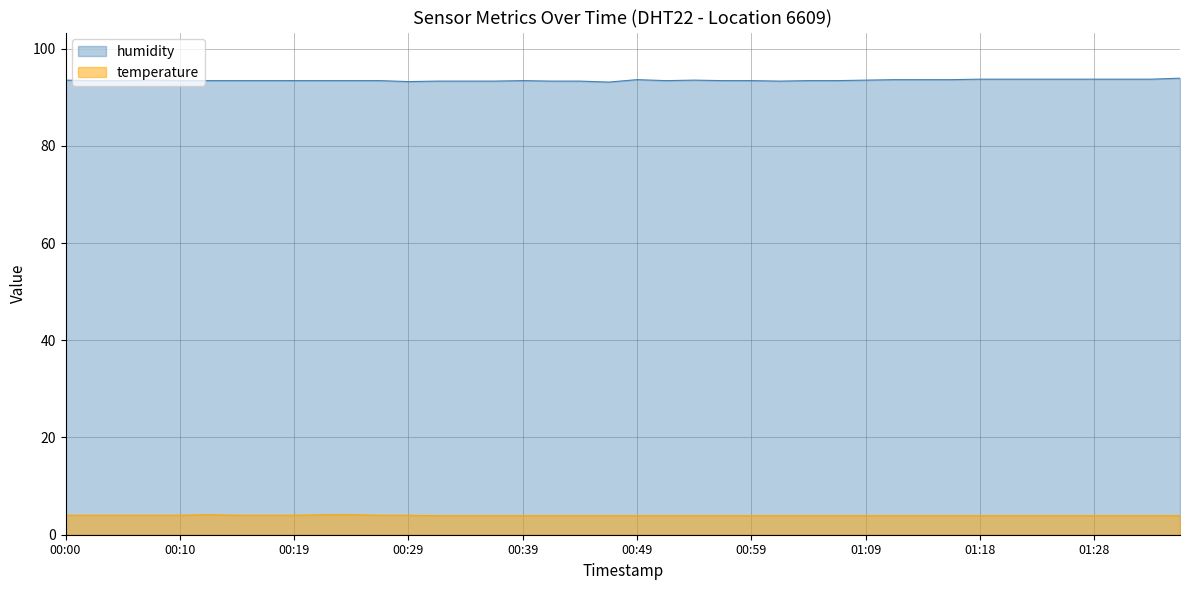

What are all the series names shown in the legend?

humidity, temperature